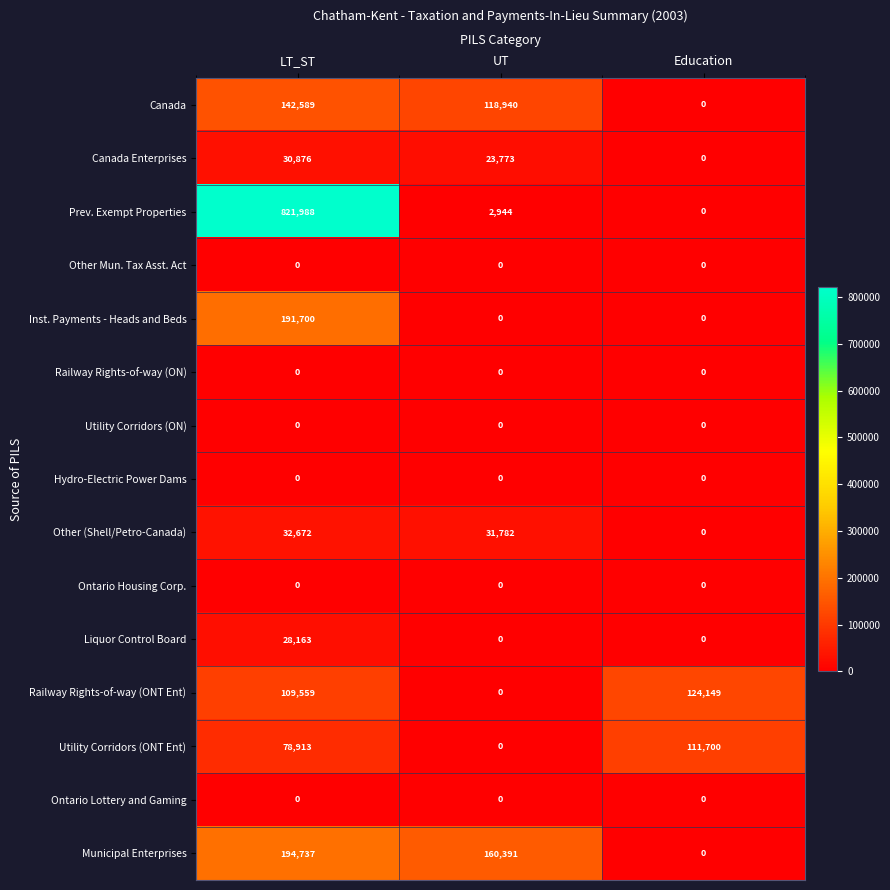

True or false: Ontario Housing Corp. has a value of 0 at LT_ST.

True